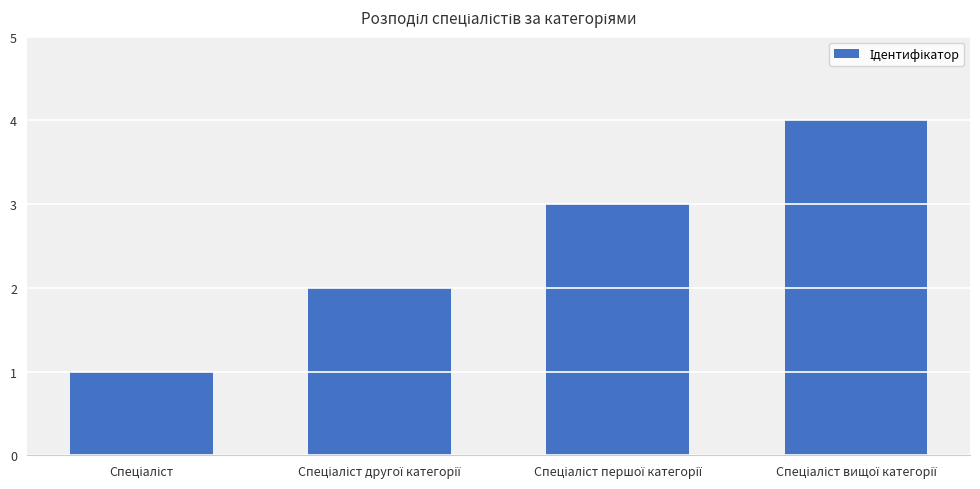

What is the greatest value displayed?

4